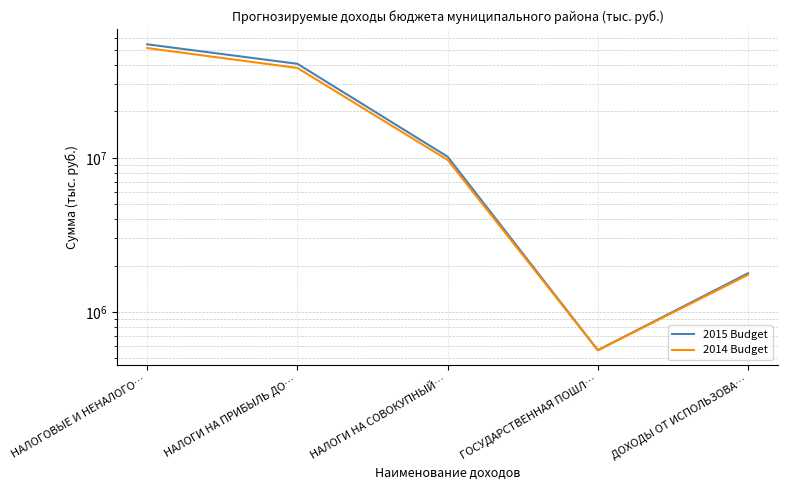

Is the value of 2015 Budget at ДОХОДЫ ОТ ИСПОЛЬЗОВА… greater than the value of 2014 Budget at ДОХОДЫ ОТ ИСПОЛЬЗОВА…?

Yes